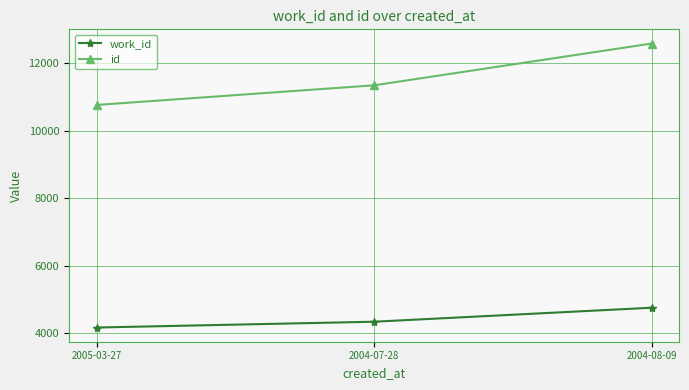

The value of id at 2004-07-28 is 11346. True or false?

True